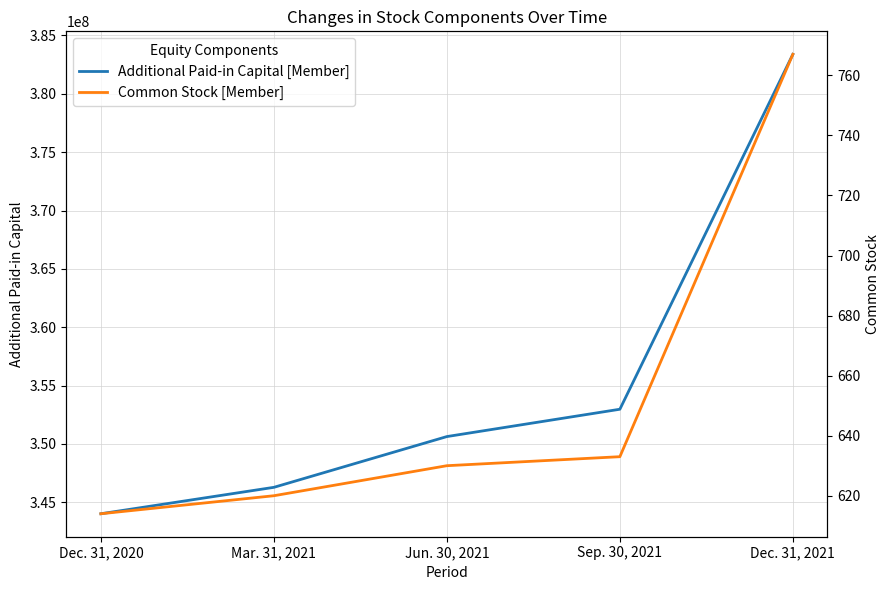

What position from the right is Sep. 30, 2021?

2